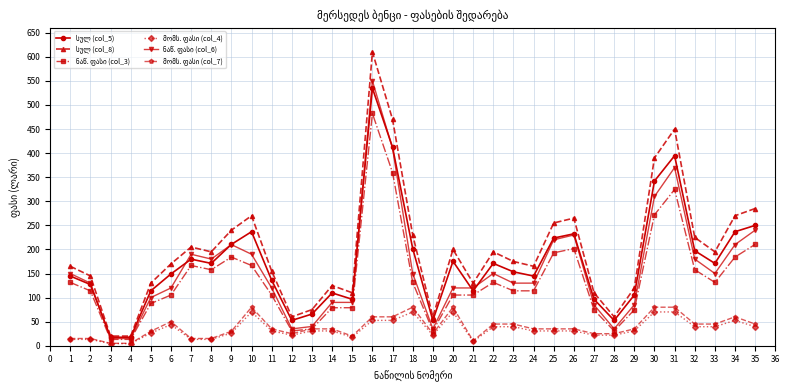

At which category is the sum across all series the highest?

16